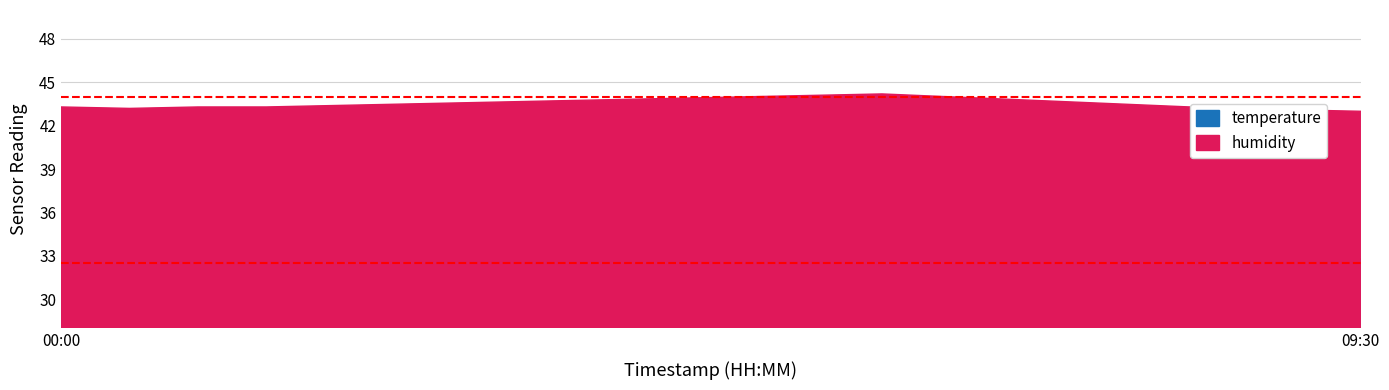

Which has a higher value, 04:00 or 00:00?

00:00